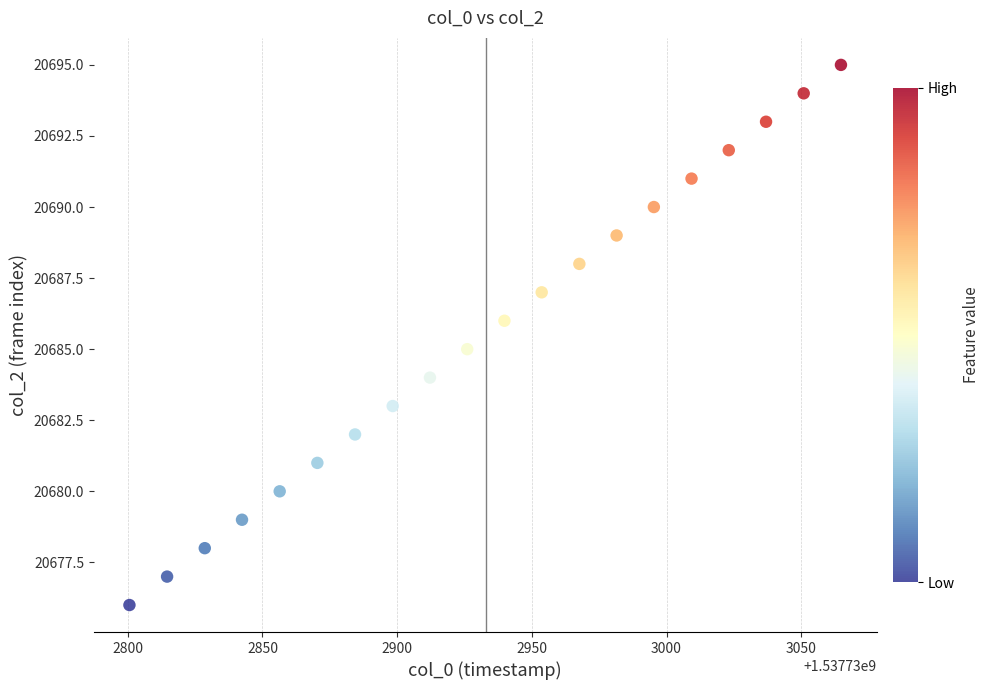

What is the range of Y values (max minus min)?

19